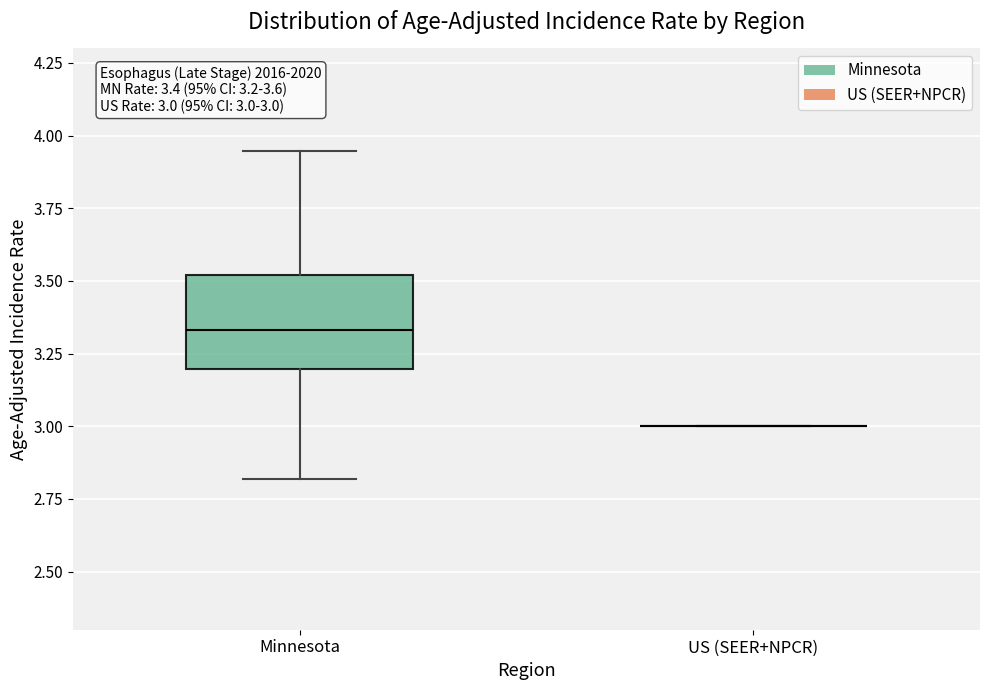

Which box is the tallest, from its lower edge to its upper edge?

Minnesota